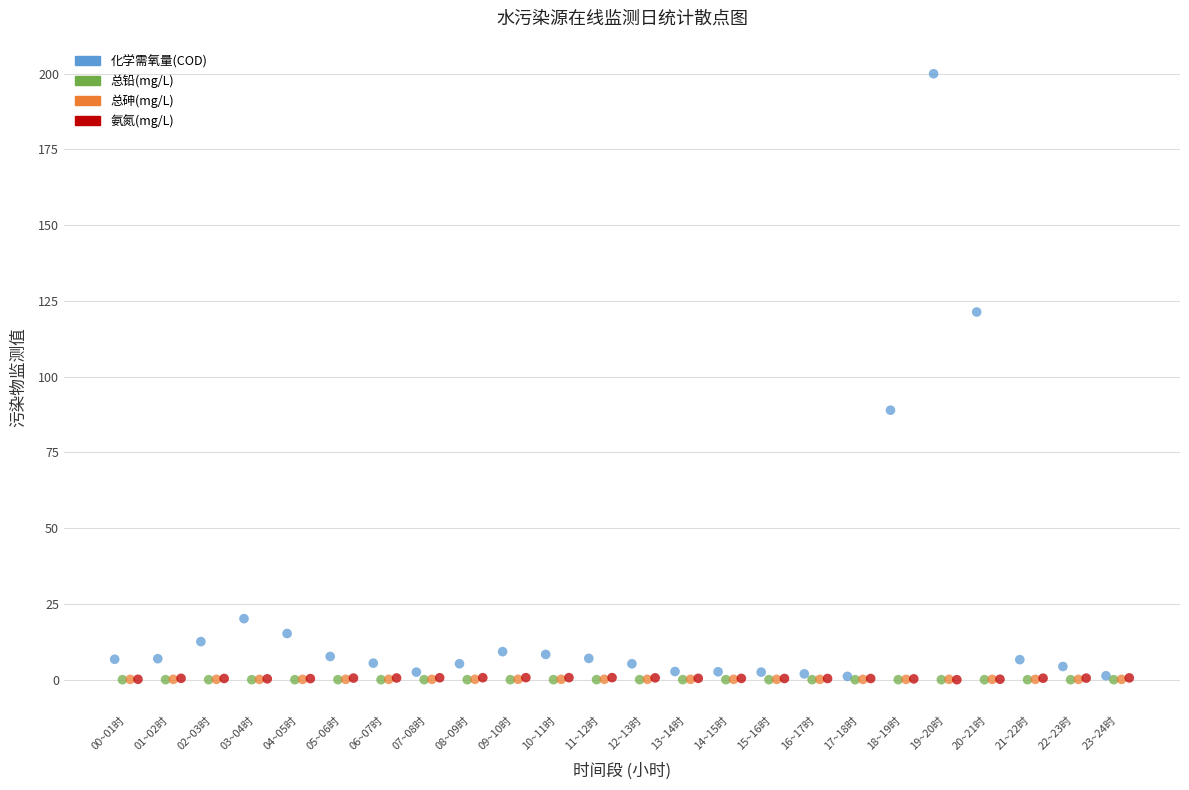

Which series has the largest Y range (max minus min)?

化学需氧量(COD)